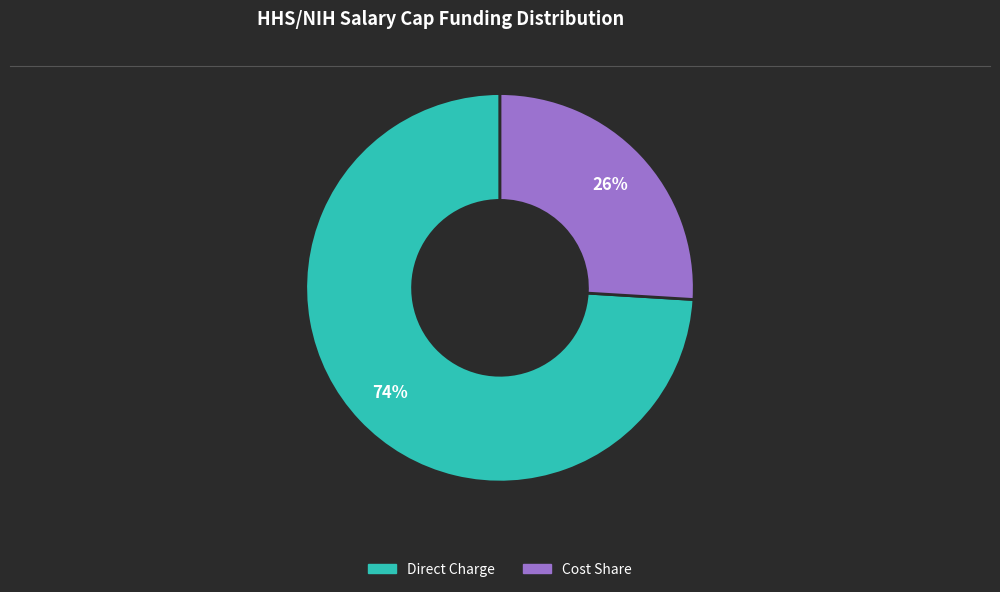

Does any single category account for the majority?

Yes